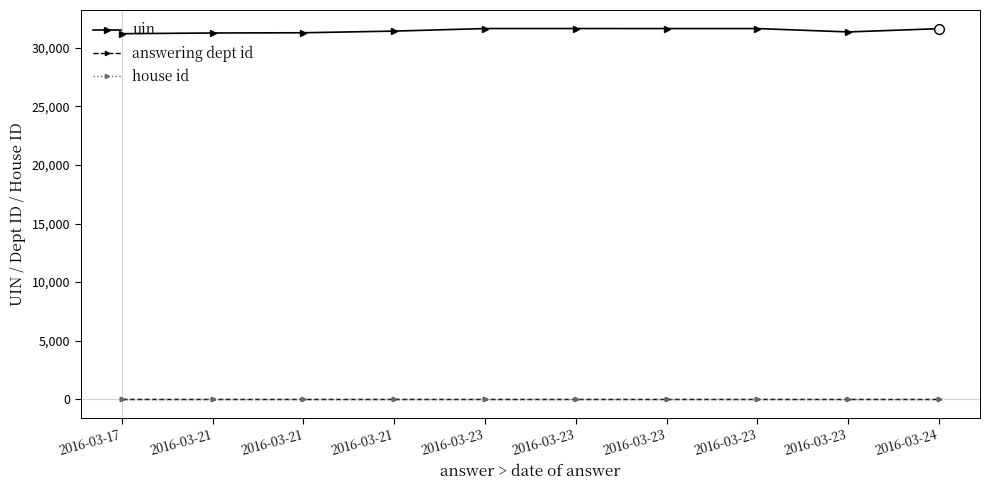

Reading left to right, list all the values displayed in this chart.

uin: 2016-03-17=31212	2016-03-21=31273	2016-03-21=31294	2016-03-21=31434	2016-03-23=31653	2016-03-23=31654	2016-03-23=31651	2016-03-23=31652	2016-03-23=31363	2016-03-24=31643
answering dept id: 2016-03-17=1	2016-03-21=1	2016-03-21=1	2016-03-21=1	2016-03-23=1	2016-03-23=1	2016-03-23=1	2016-03-23=1	2016-03-23=1	2016-03-24=1
house id: 2016-03-17=1	2016-03-21=1	2016-03-21=1	2016-03-21=1	2016-03-23=1	2016-03-23=1	2016-03-23=1	2016-03-23=1	2016-03-23=1	2016-03-24=1